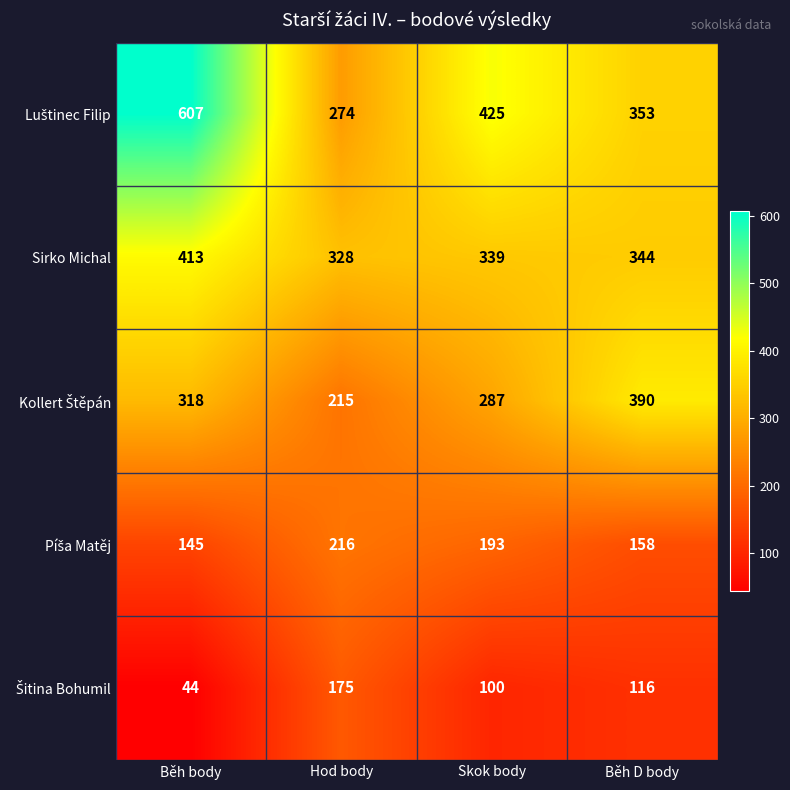

Is it true that Sirko Michal equals 125 at Skok body?

False